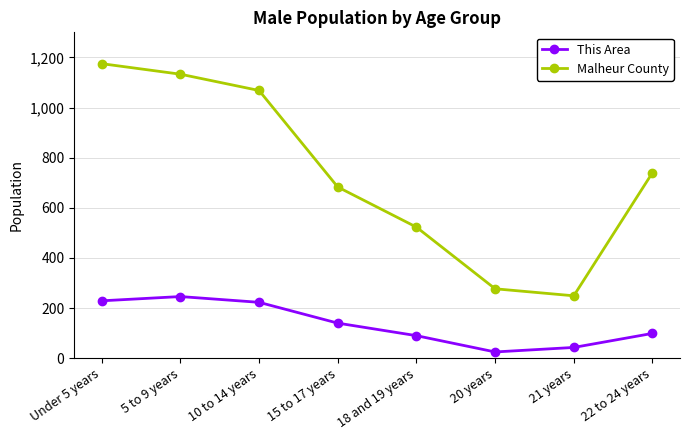

What is the sum of all Malheur County values?

5848